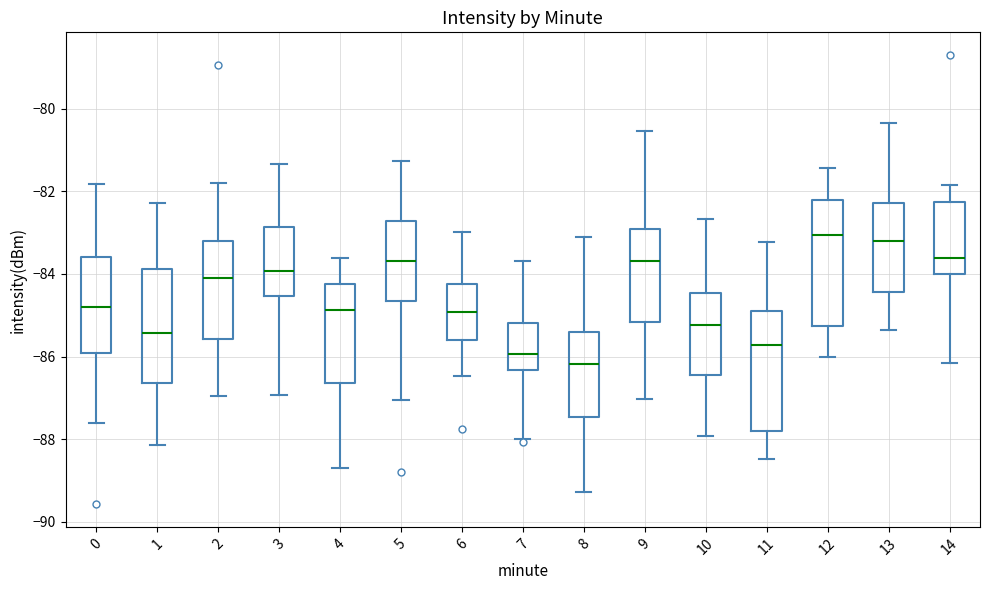

Reading left to right, read every box against the y-axis: the position of its median line, the range the box covers, and the ends of its whiskers. The values are not printed on the chart, so give them approximately, as read against the axis.

0: median -84.8, box -86.0 to -83.6, whiskers -87.6 to -81.8
1: median -85.4, box -86.6 to -83.8, whiskers -88.2 to -82.2
2: median -84.2, box -85.6 to -83.2, whiskers -87.0 to -81.8
3: median -84.0, box -84.6 to -82.8, whiskers -87.0 to -81.4
4: median -84.8, box -86.6 to -84.2, whiskers -88.6 to -83.6
5: median -83.6, box -84.6 to -82.8, whiskers -87.0 to -81.2
6: median -85.0, box -85.6 to -84.2, whiskers -86.4 to -83.0
7: median -86.0, box -86.4 to -85.2, whiskers -88.0 to -83.6
8: median -86.2, box -87.4 to -85.4, whiskers -89.2 to -83.2
9: median -83.6, box -85.2 to -83.0, whiskers -87.0 to -80.6
10: median -85.2, box -86.4 to -84.4, whiskers -88.0 to -82.6
11: median -85.8, box -87.8 to -84.8, whiskers -88.4 to -83.2
12: median -83.0, box -85.2 to -82.2, whiskers -86.0 to -81.4
13: median -83.2, box -84.4 to -82.2, whiskers -85.4 to -80.4
14: median -83.6, box -84.0 to -82.2, whiskers -86.2 to -81.8